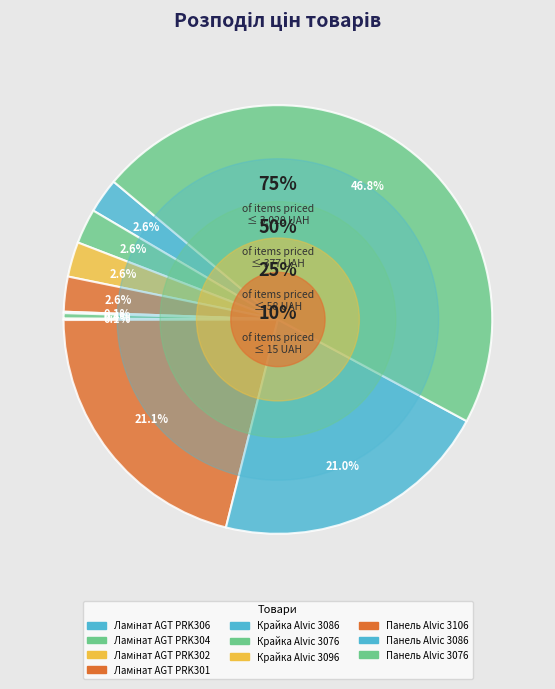

Which has a higher value, Ламінат AGT PRK302 or Крайка Alvic 3076?

Ламінат AGT PRK302